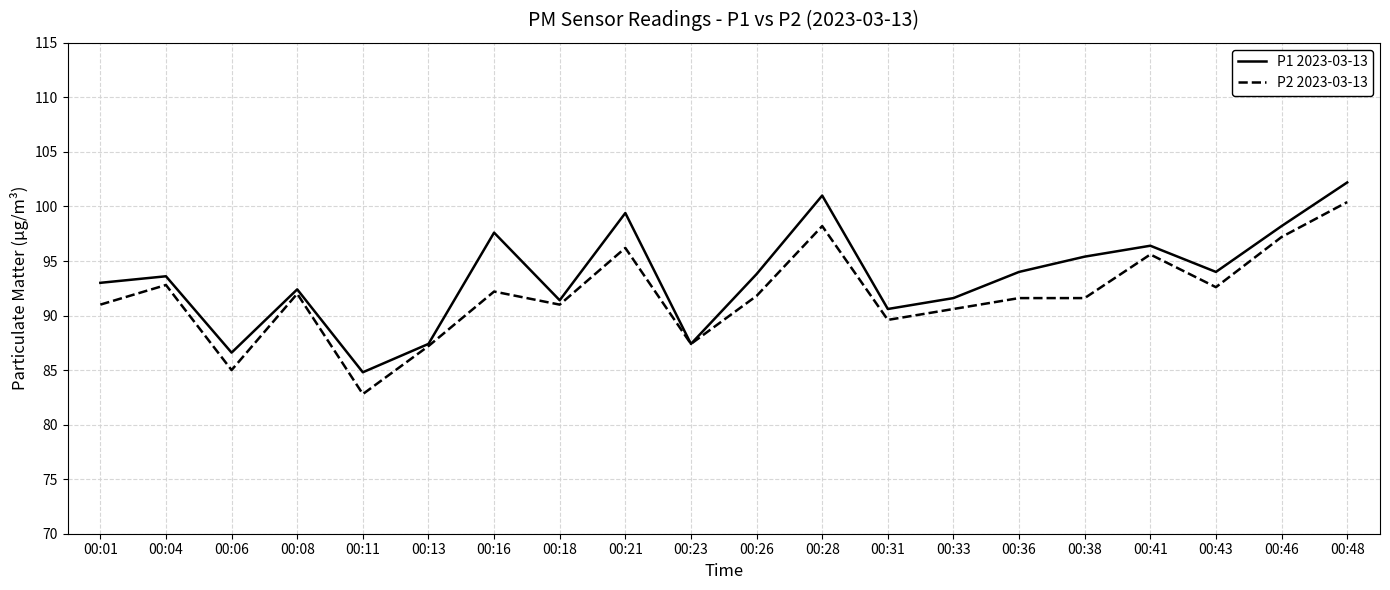

What is the spread (max minus min) of values at 00:08?

0.4